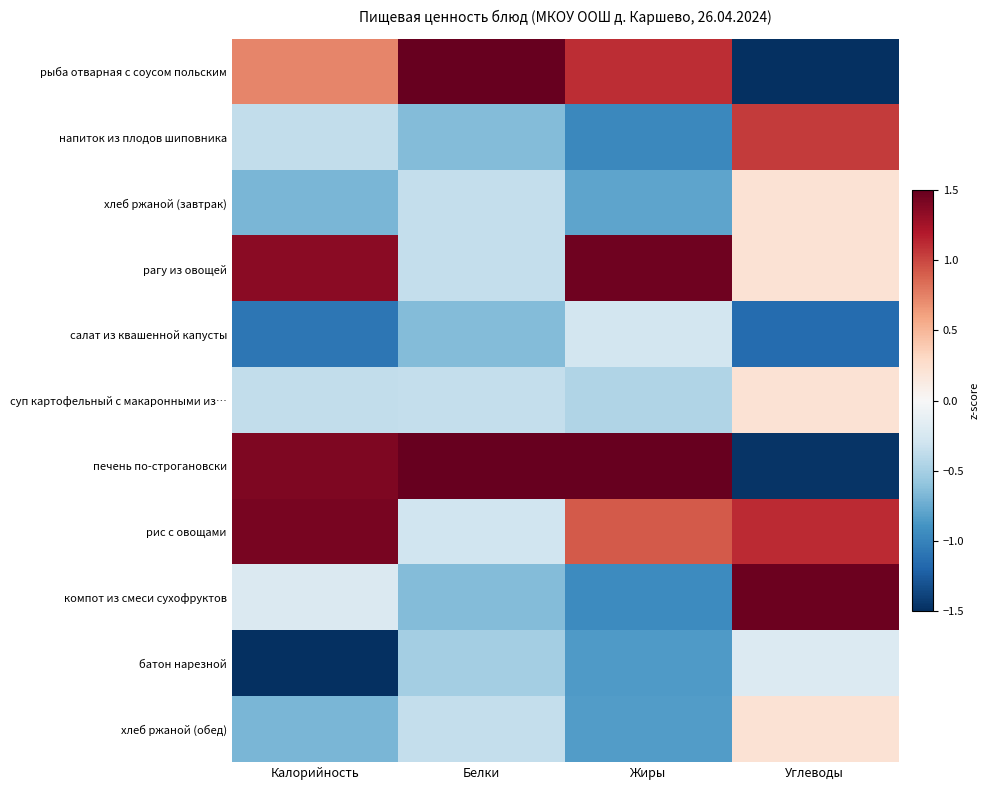

At how many categories does at least one series exceed 1?

4